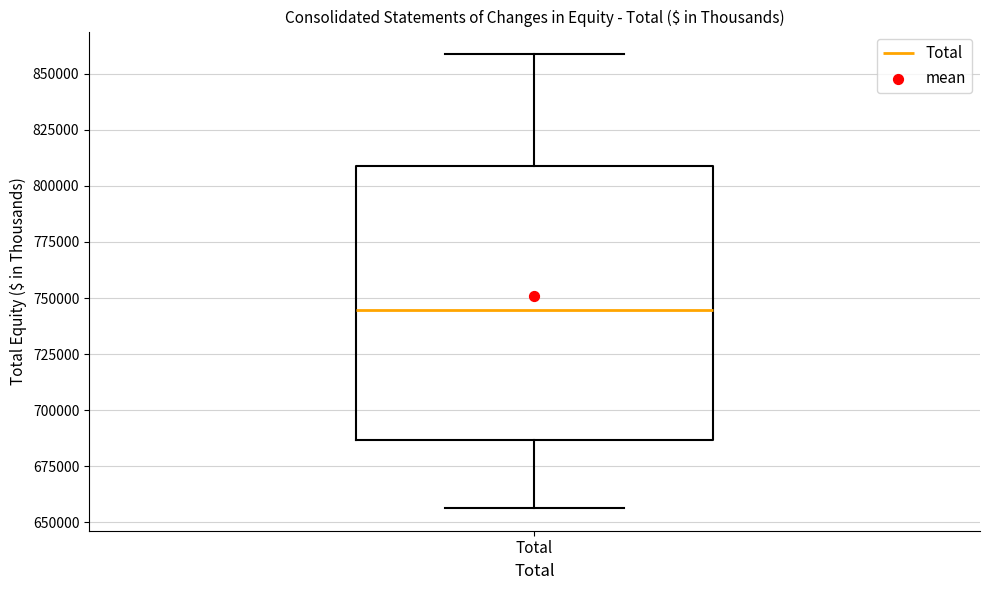

Read this box plot against the y-axis: the position of the median line, the range covered by the box, and the ends of both whiskers. The values are not printed on the chart, so give them approximately, as read against the axis.

median 745000, box 685000 to 810000, whiskers 655000 to 860000